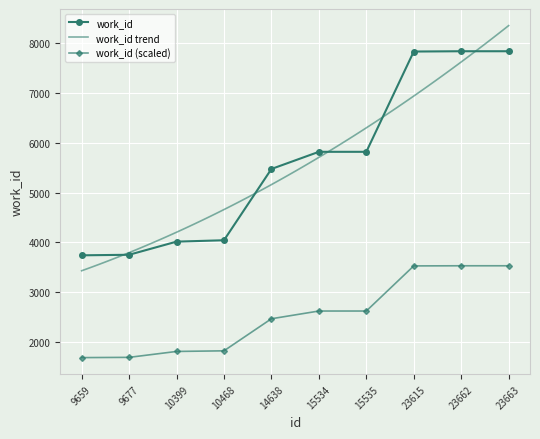

Reading right to left, extract all data points from this chart.

23663=7842	23662=7842	23615=7836	15535=5820	15534=5820	14638=5475	10468=4042	10399=4014	9677=3750	9659=3739